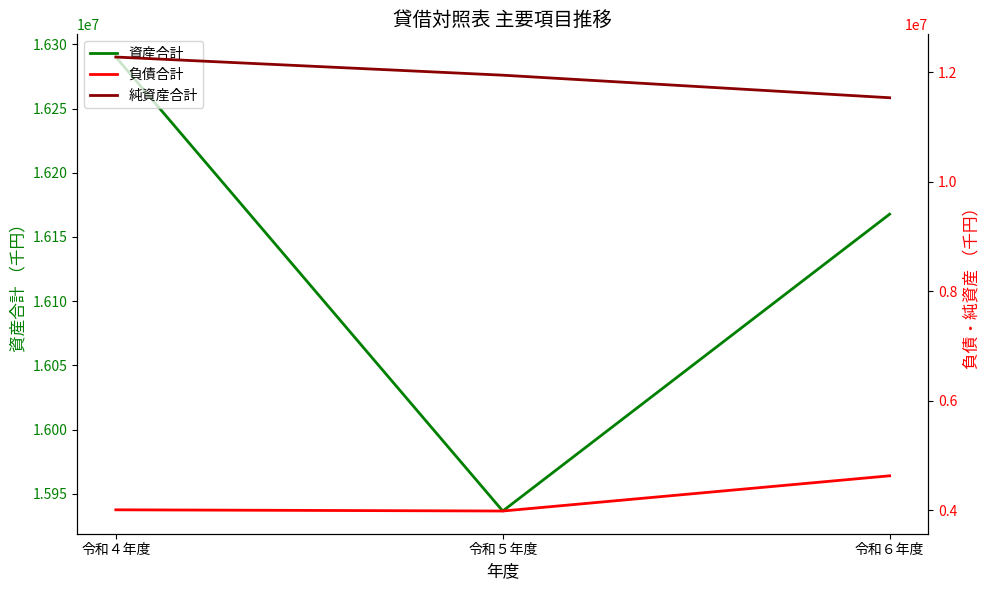

Between 令和４年度 and 令和５年度, which is larger?

令和４年度